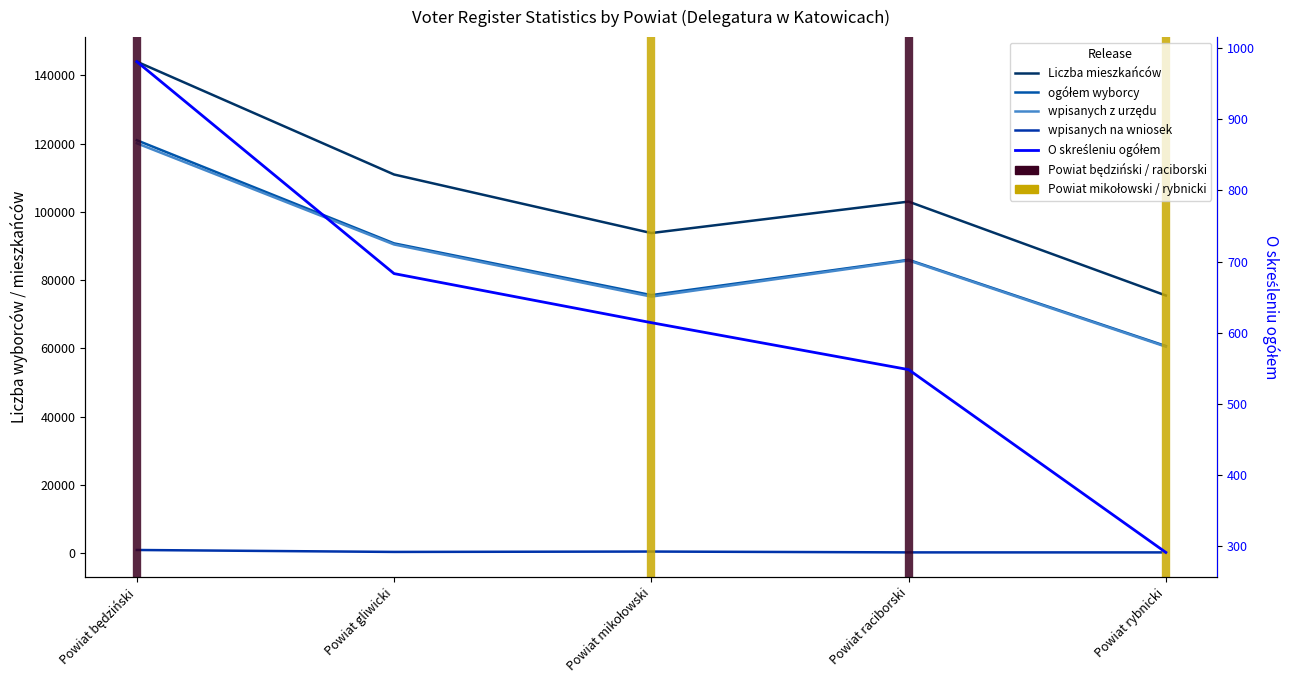

The value of ogółem wyborcy at Powiat gliwicki is 90745. True or false?

True